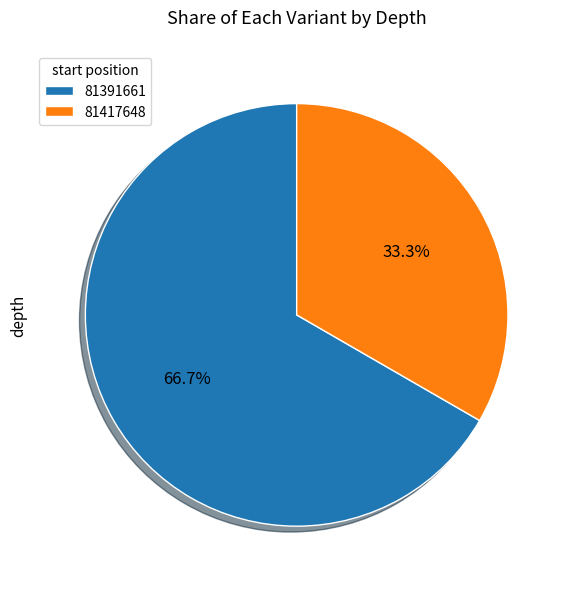

Is the sum of 81391661 and 81417648 greater than half?

Yes